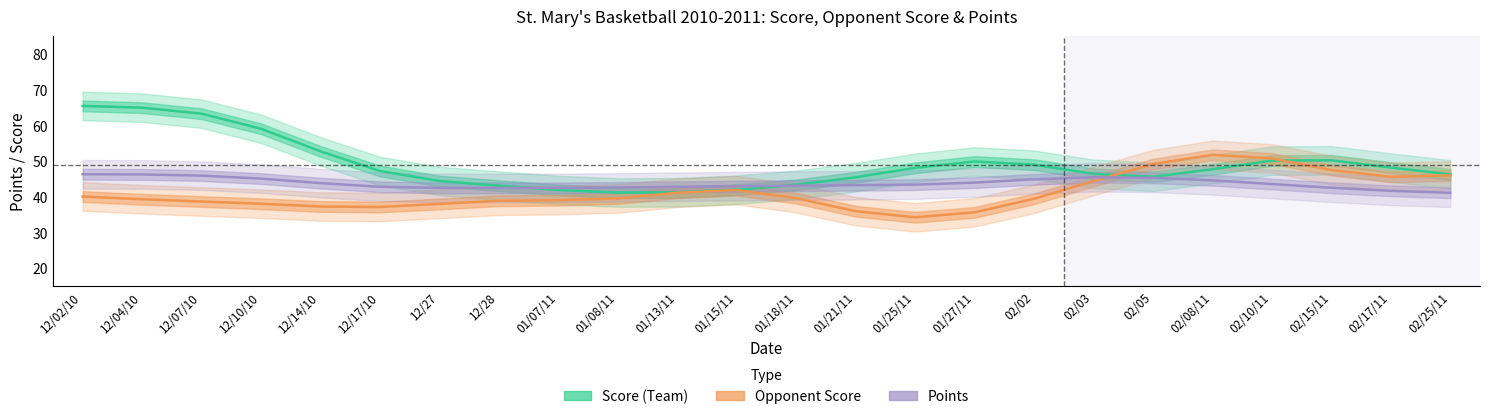

What is the label of the 22nd point from the right?

12/07/10